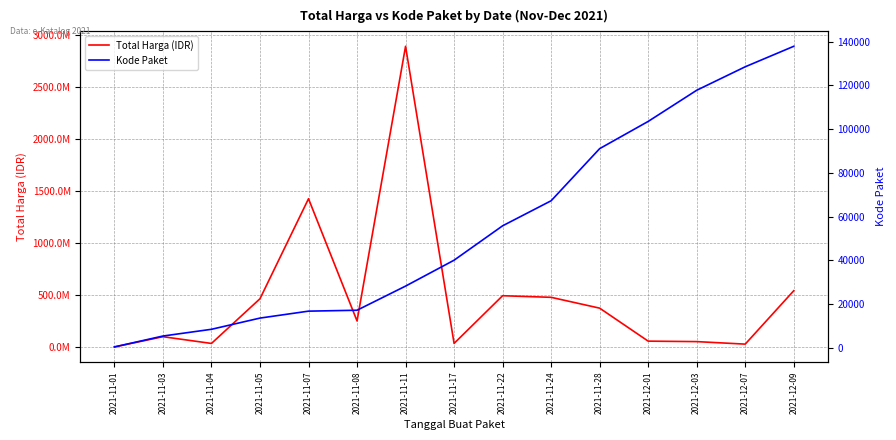

Rank the series by their average value, from lowest to highest.

Kode Paket, Total Harga (IDR)